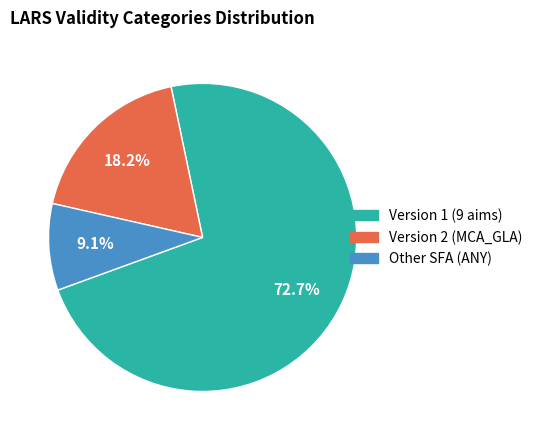

Does any single category account for the majority?

Yes